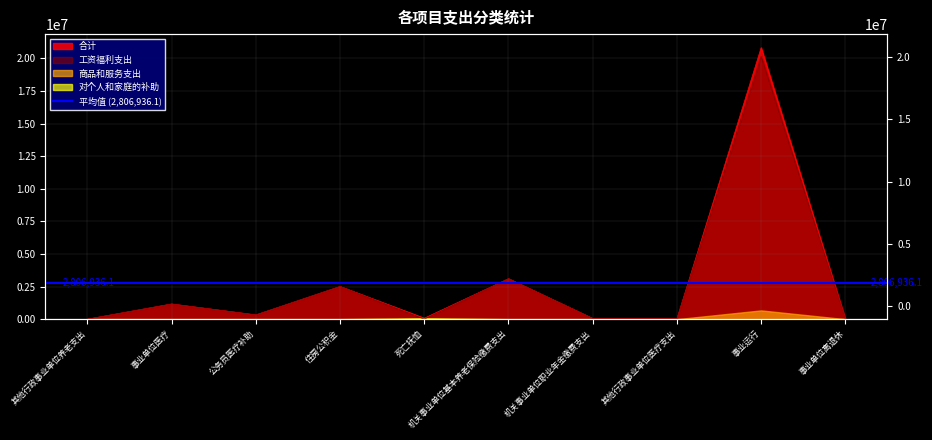

How many interior local peaks does the 工资福利支出 series have?

4